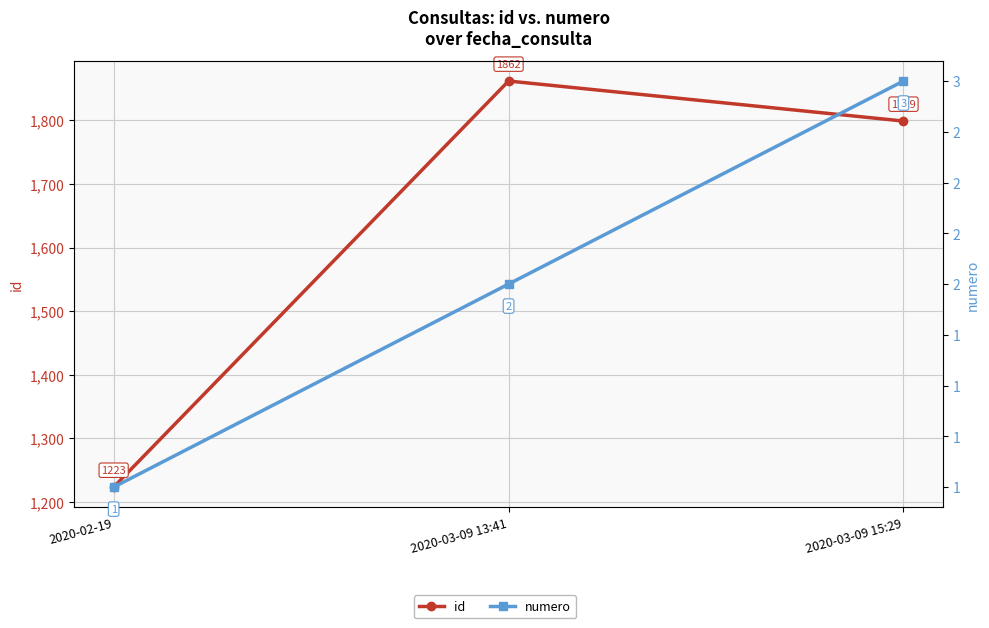

Read the numero value at 2020-02-19.

1